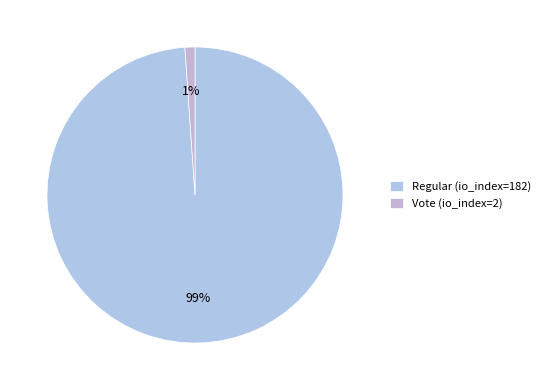

Which category has the biggest portion of the pie?

Regular (io_index=182)